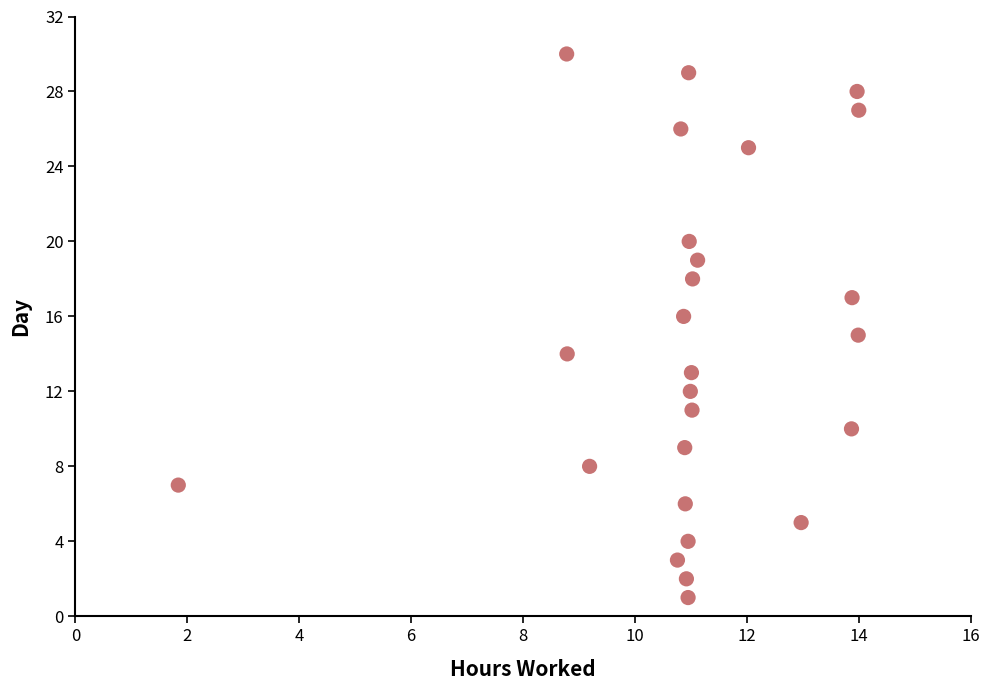

What is the range of Y values (max minus min)?

29